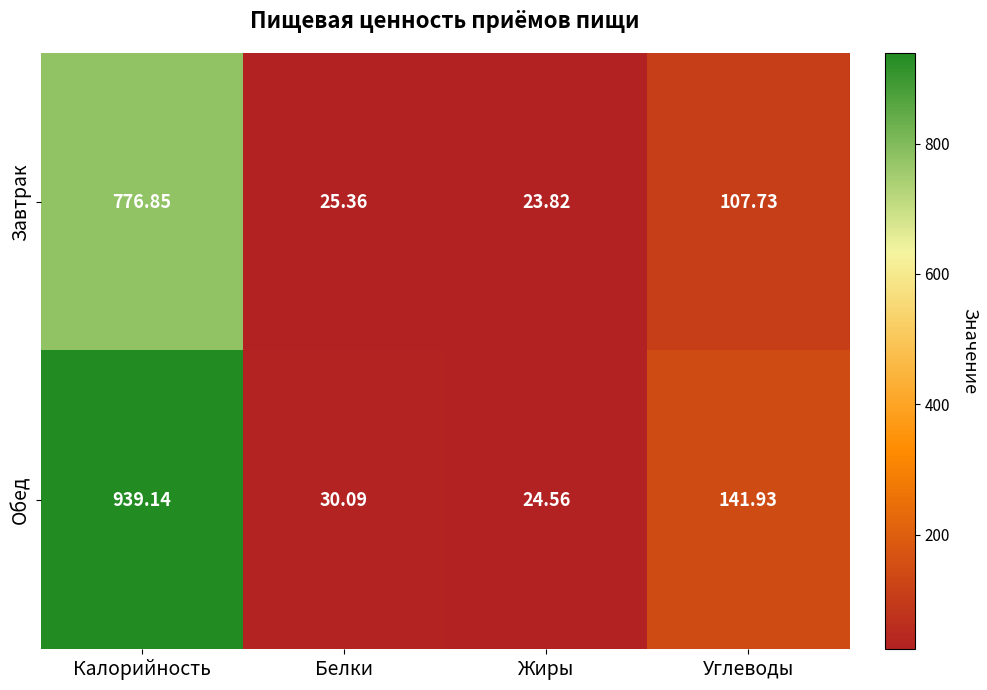

What is the total value across all series at Белки?

55.5